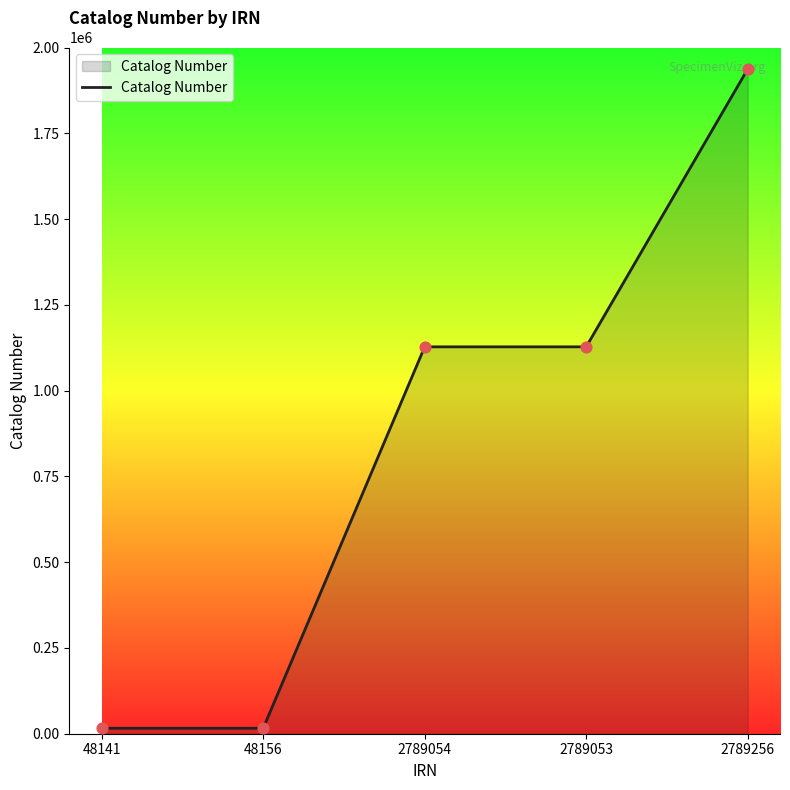

What is the ratio of the value at 2789053 to the value at 2789256?

0.6